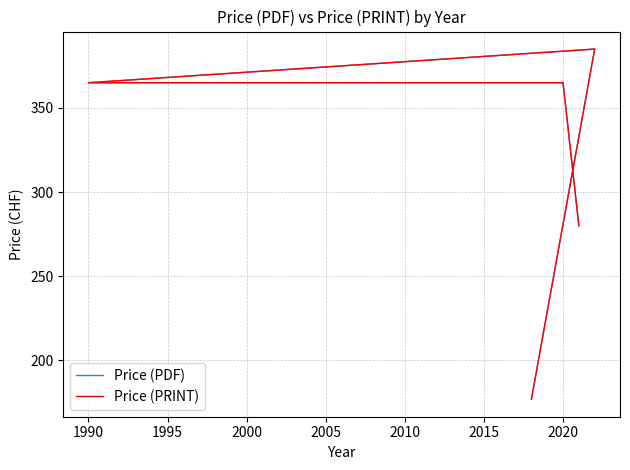

Is the value of Price (PDF) at 2020 greater than the value of Price (PRINT) at 2020?

No